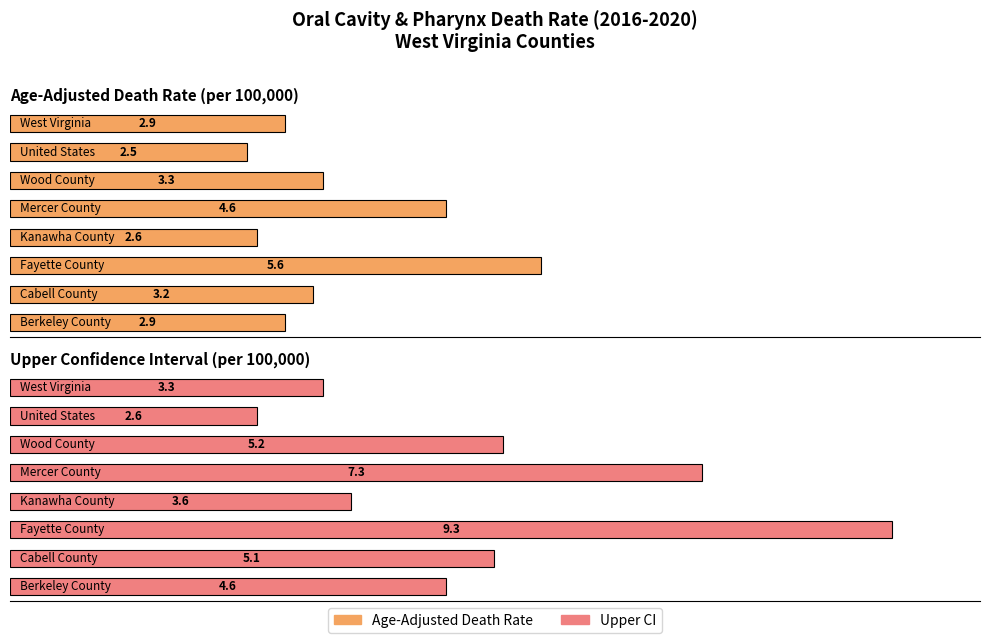

How many data points in Age-Adjusted Death Rate are less than 3?

4